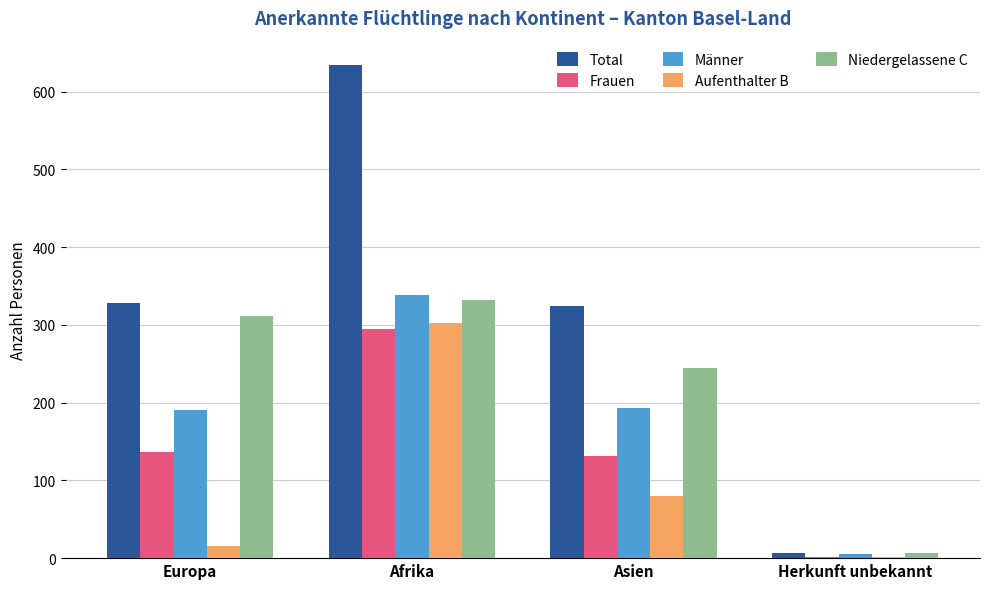

What is the sum of all Frauen values?

565